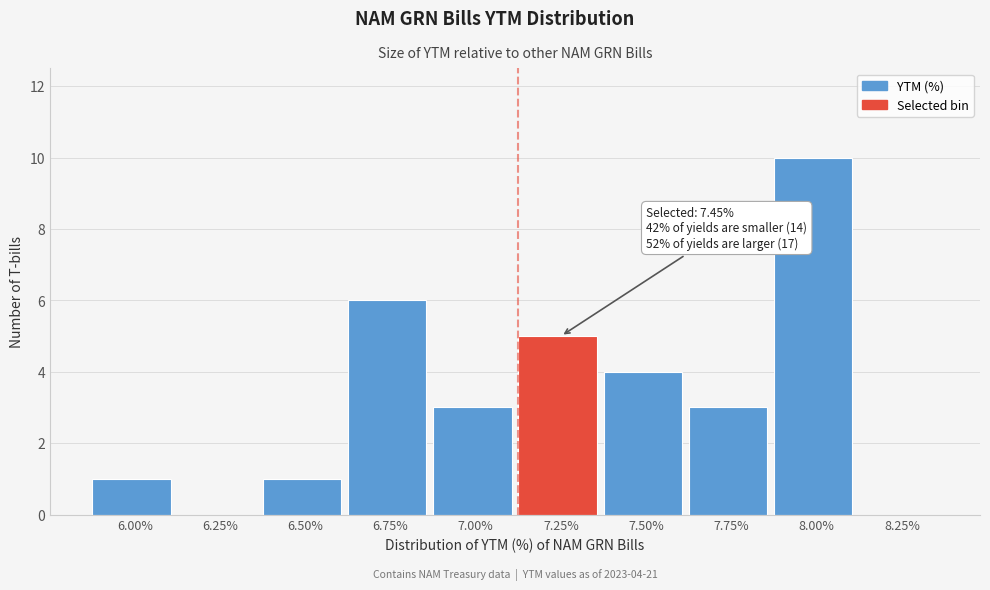

Reading right to left, transcribe all the data shown in this chart.

8.25%=0	8.00%=10	7.75%=3	7.50%=4	7.25%=5	7.00%=3	6.75%=6	6.50%=1	6.25%=0	6.00%=1